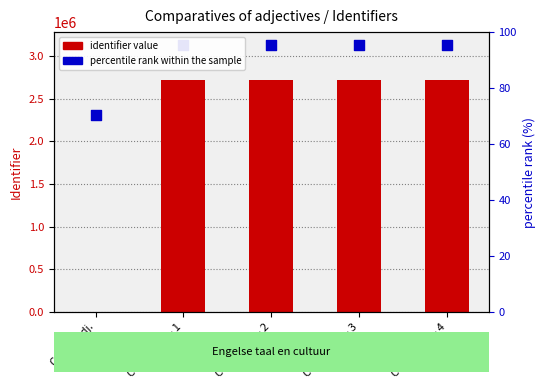

Which series contains the lowest Y value?

identifier value